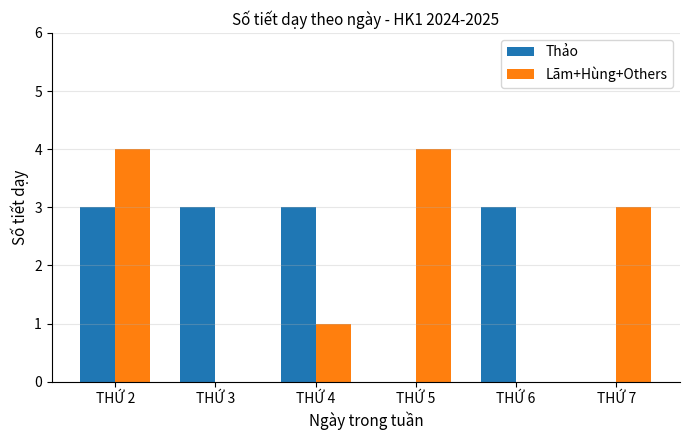

The value of Thảo at THỨ 6 is 3. True or false?

True